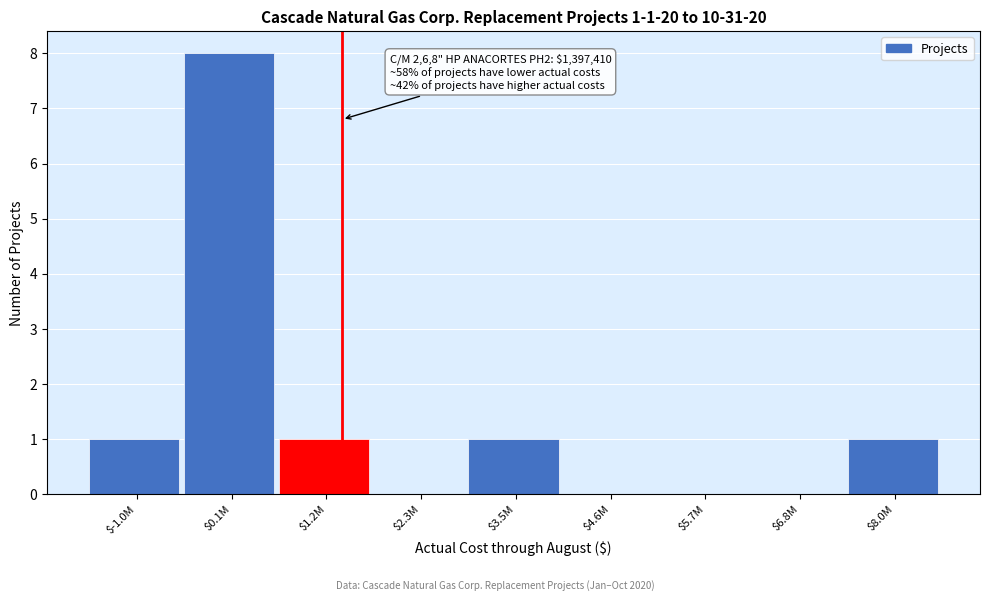

The chart shows a value of -3 at $5.7M. True or false?

False